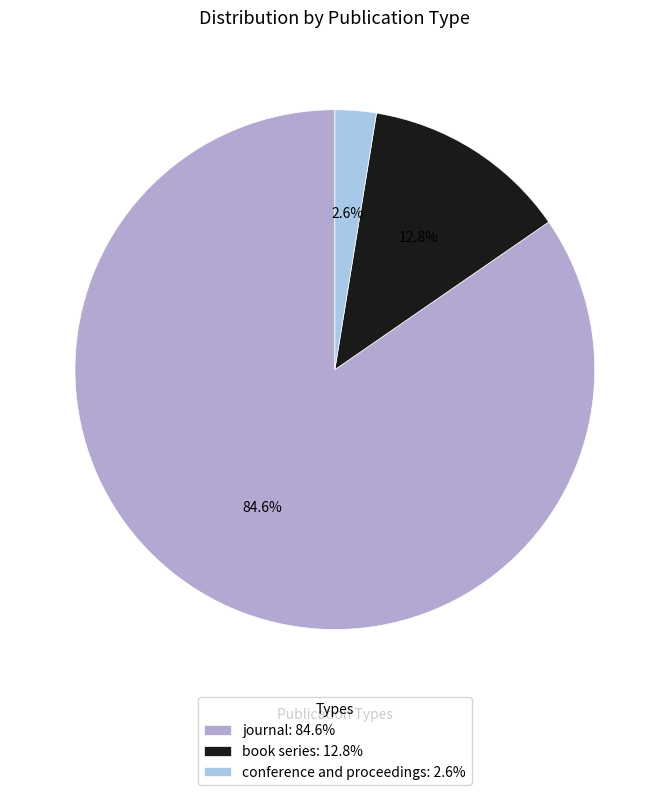

True or false: book series accounts for 18% of the total.

False